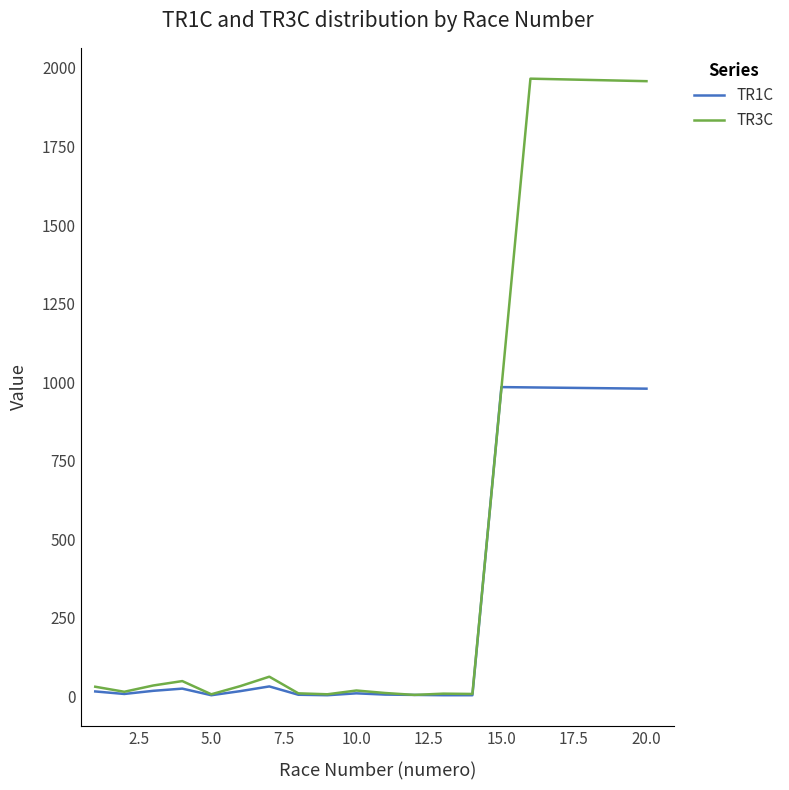

In TR3C, how many points are lower than both neighbors (excluding endpoints)?

5